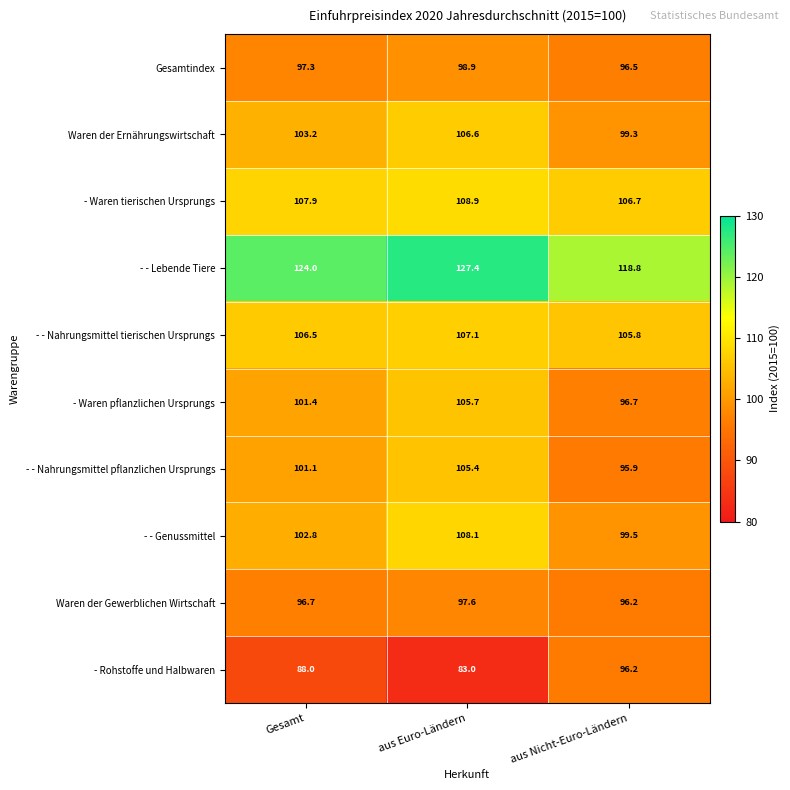

How many distinct data groups are displayed?

10